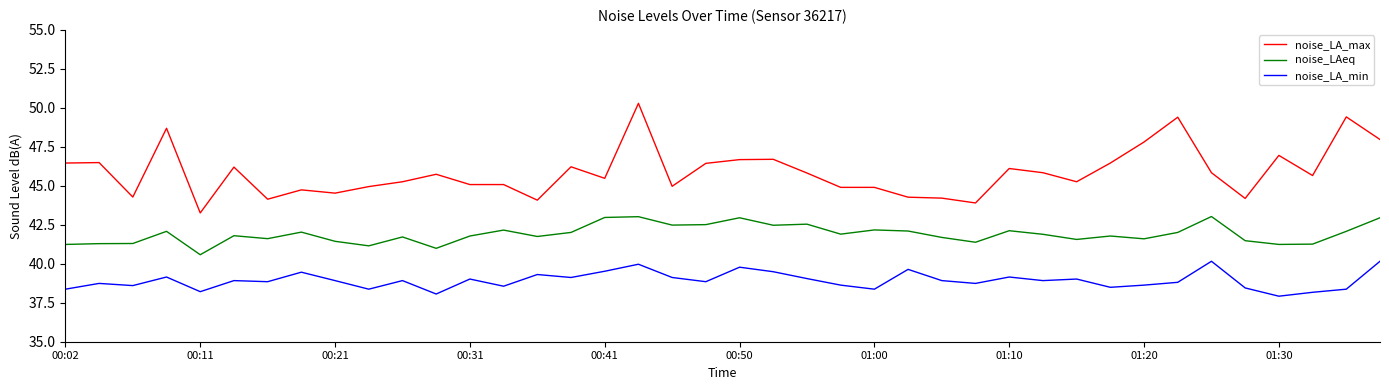

List the series in order of their peak value, highest first.

noise_LA_max, noise_LAeq, noise_LA_min